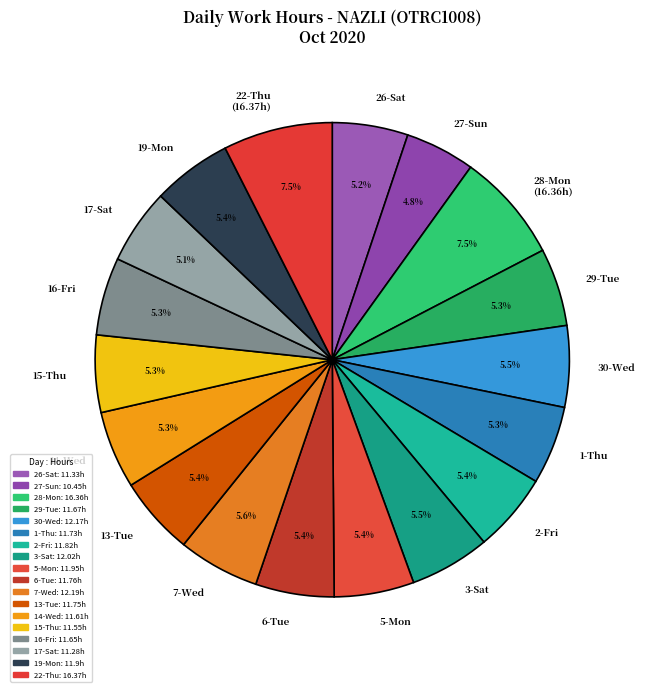

Combined, do 29-Tue and 3-Sat account for over 50%?

No